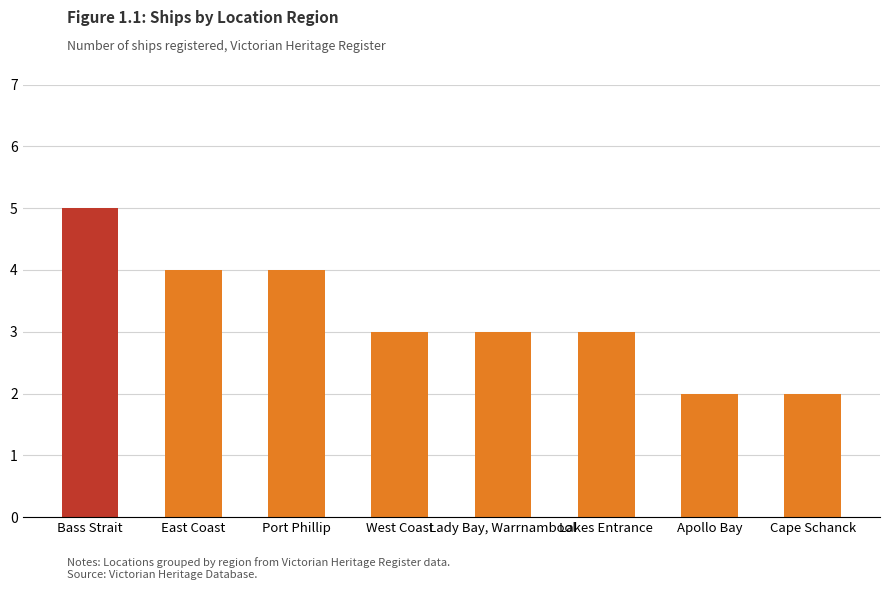

The value at Lady Bay, Warrnambool is 3. True or false?

True